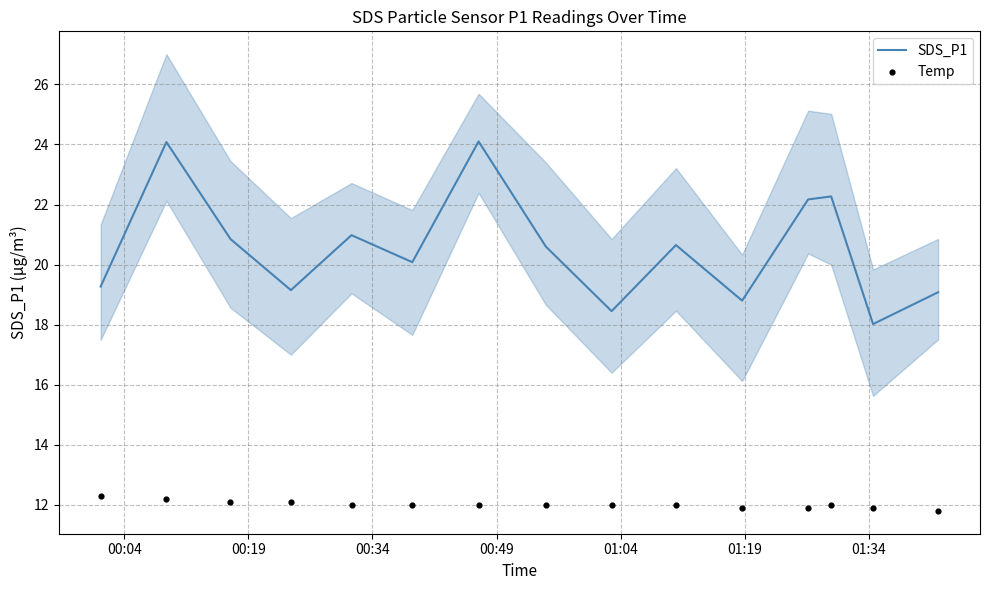

What is the minimum value for SDS_P1?

18.0